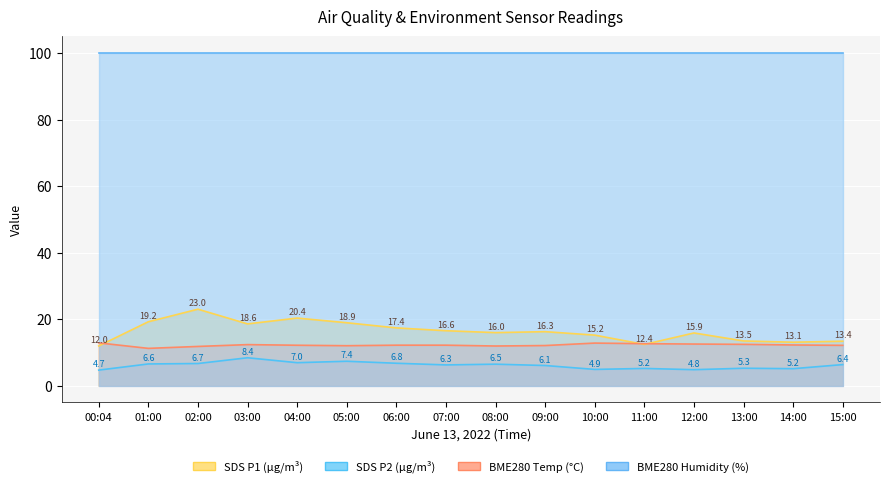

True or false: BME280_temperature and SDS_P2 intersect in this chart.

False